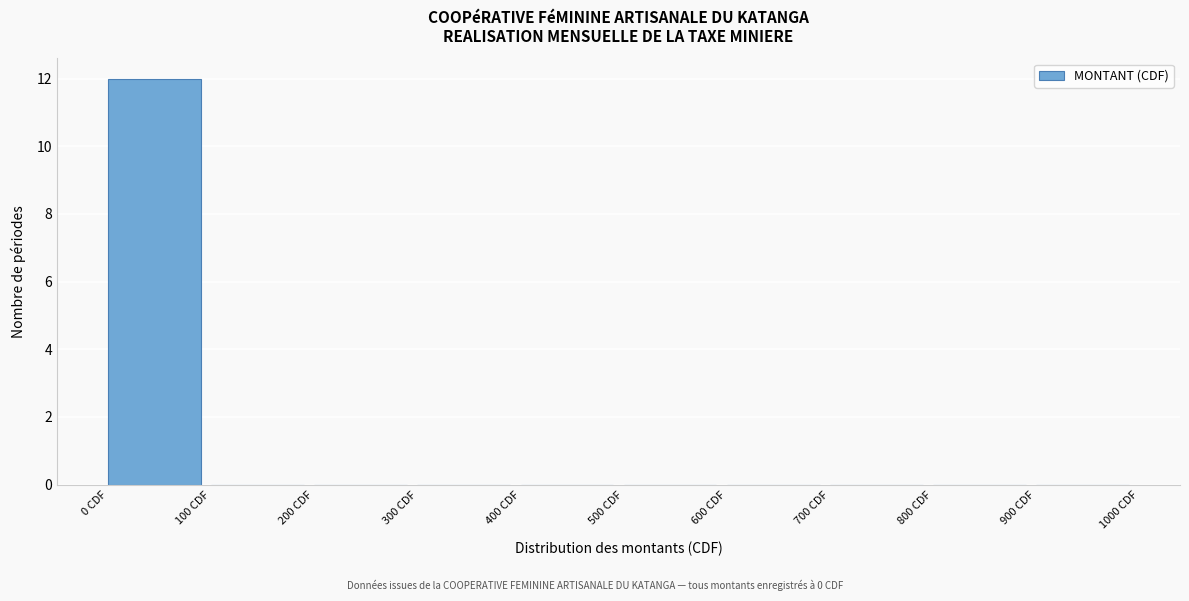

What is the height of the bar covering 0 to 100 on the x-axis? The values are not printed on the chart, so give them approximately, as read against the axis.

12